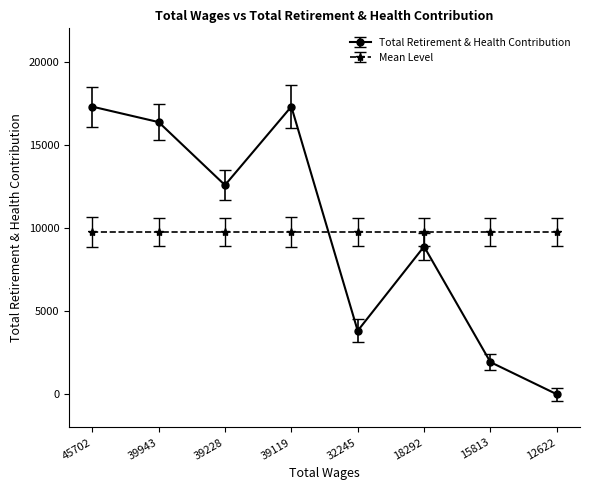

What is the difference between the Total Retirement & Health Contribution values at 15813 and 12622?

1931.0